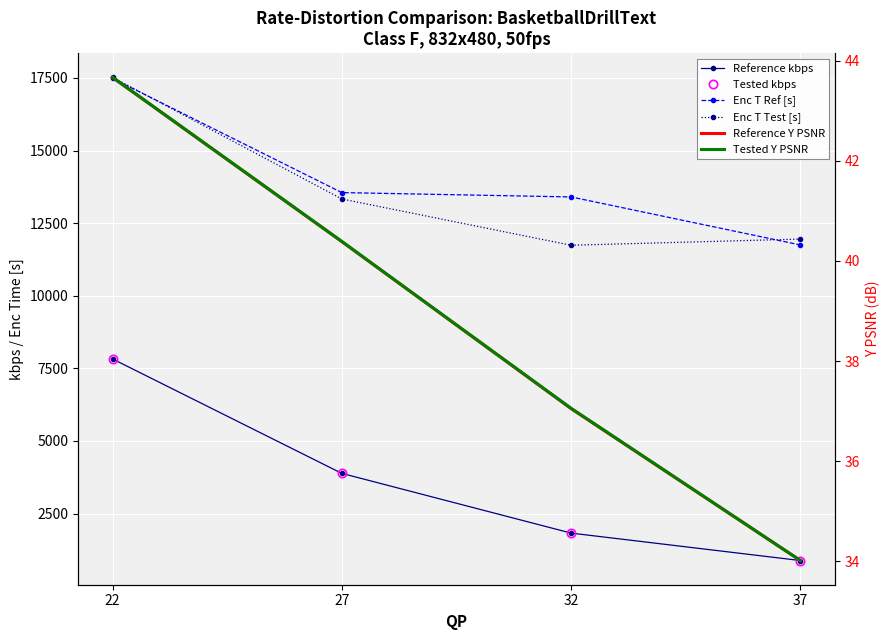

How many lines are shown in the chart?

6